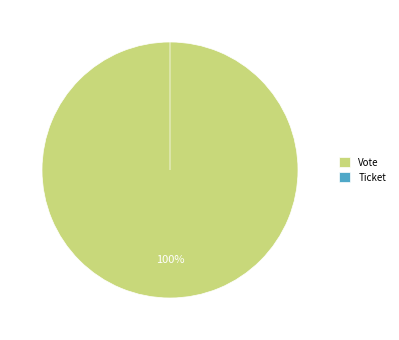

To the nearest percent, what is the combined percentage of Ticket and Vote?

100%